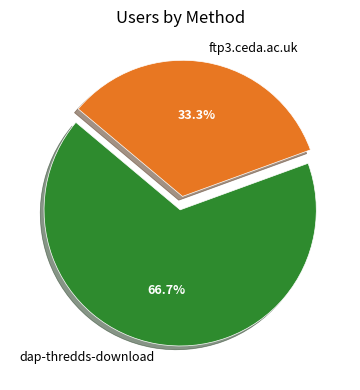

What portion of the pie excludes ftp3.ceda.ac.uk?

66.7%